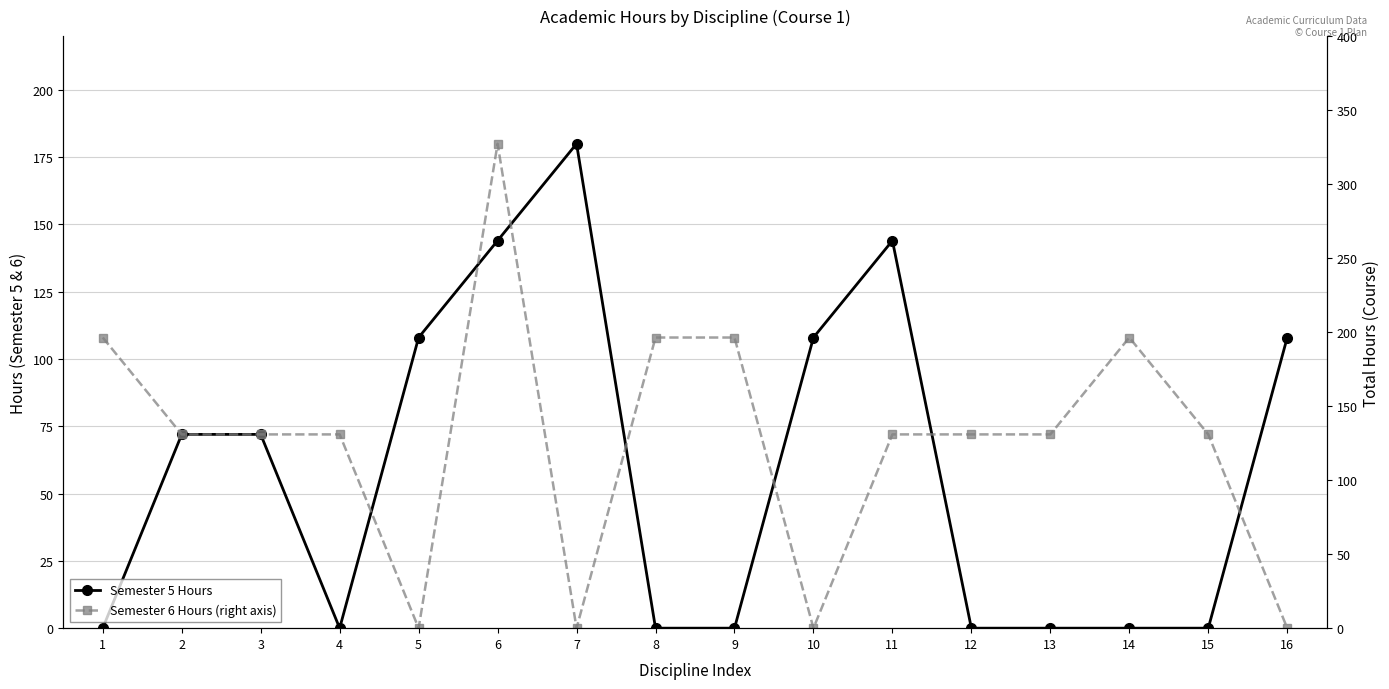

Rank the series at 12 from lowest to highest value.

Semester 5 Hours, Semester 6 Hours (right axis), Total Hours (Course)